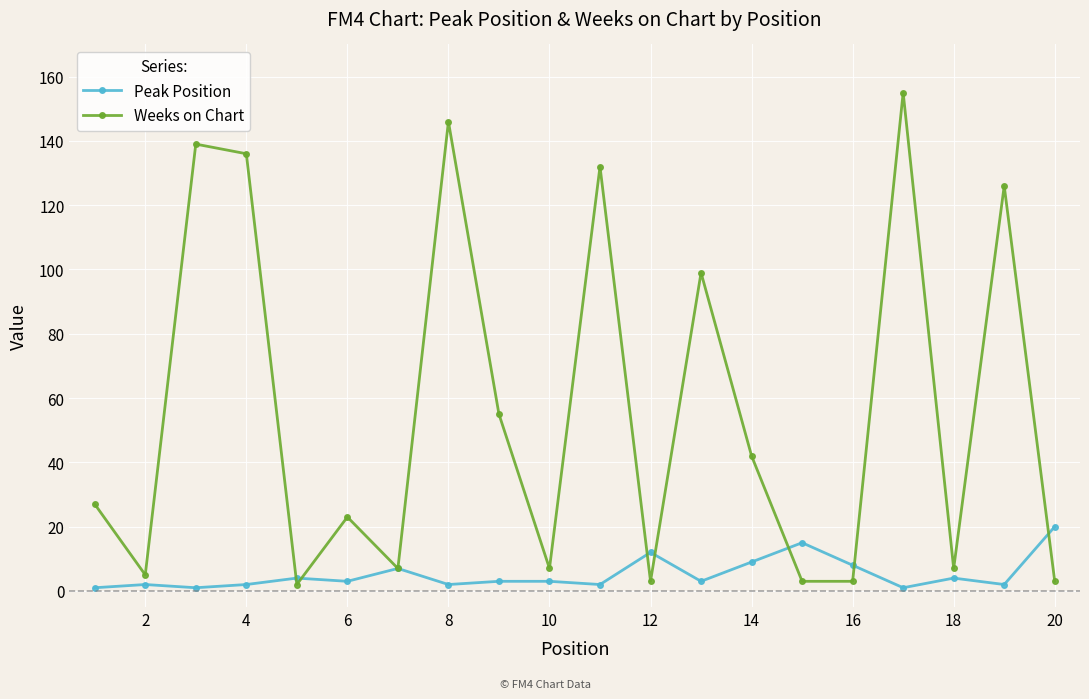

Which series has the largest range (max minus min)?

Weeks on Chart